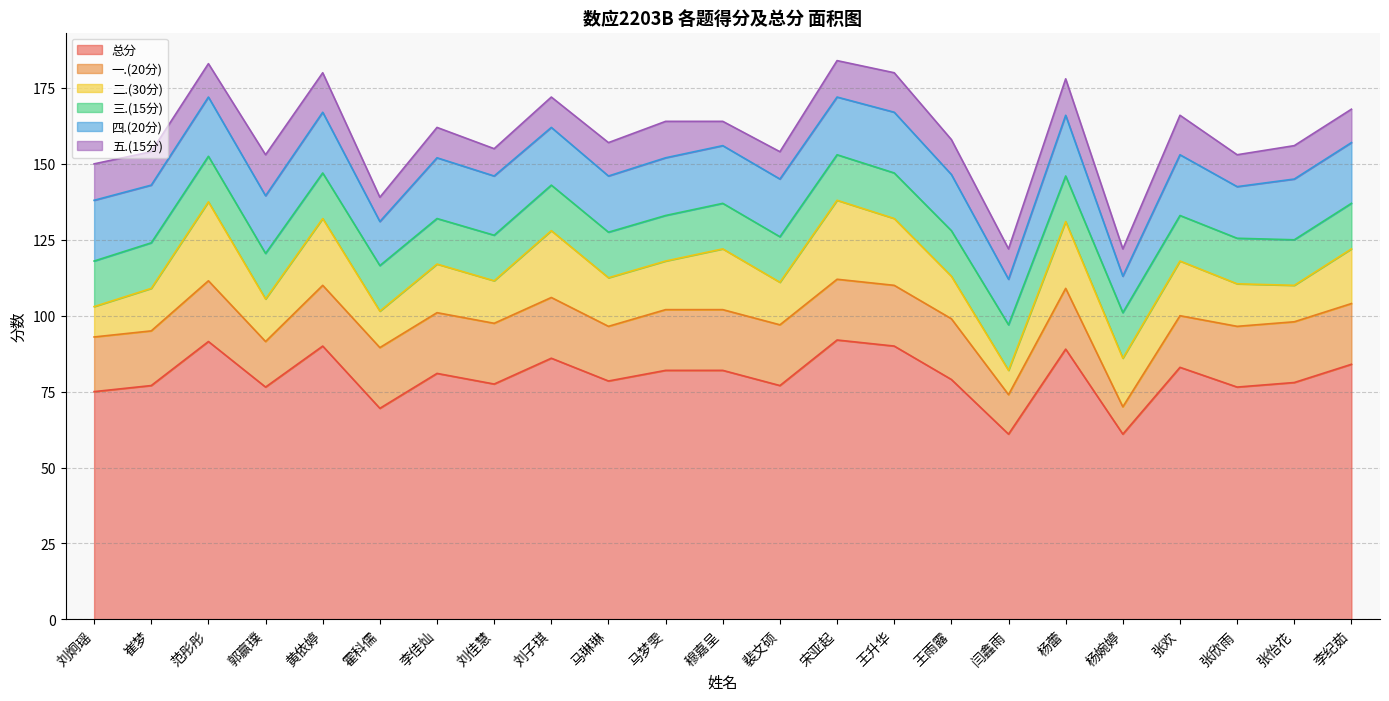

The value of 总分 at 张欣雨 is 76.5. True or false?

True